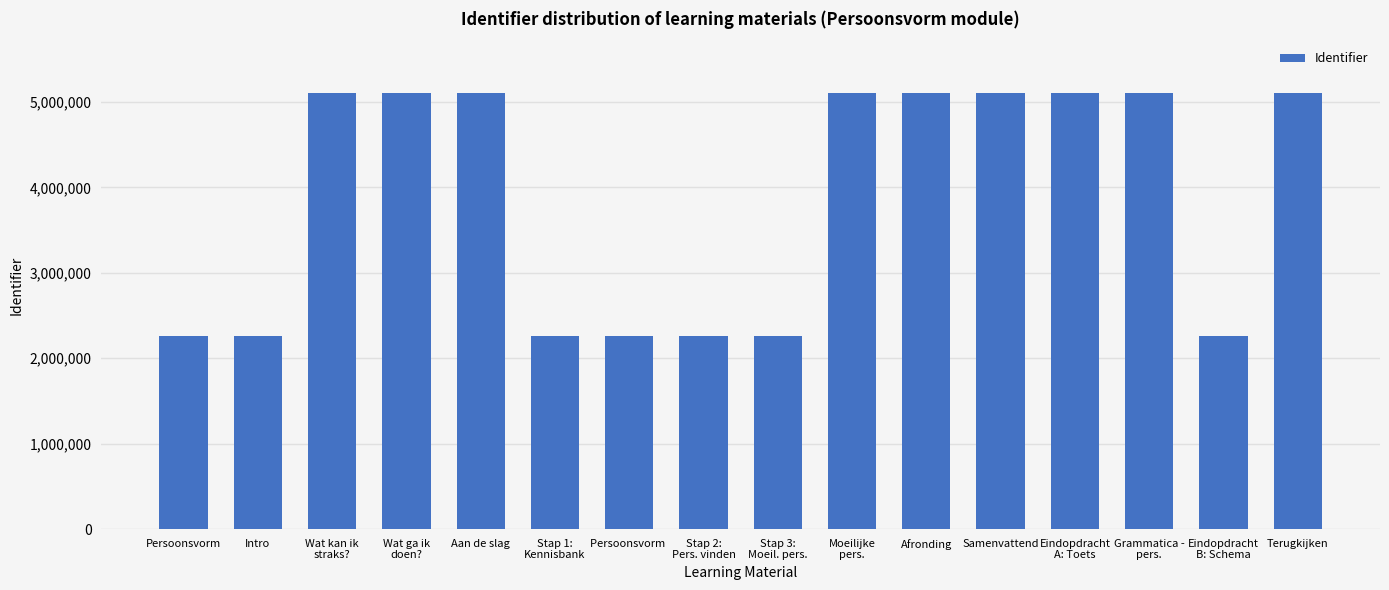

What is the value of the 4th bar from the left?

5099067